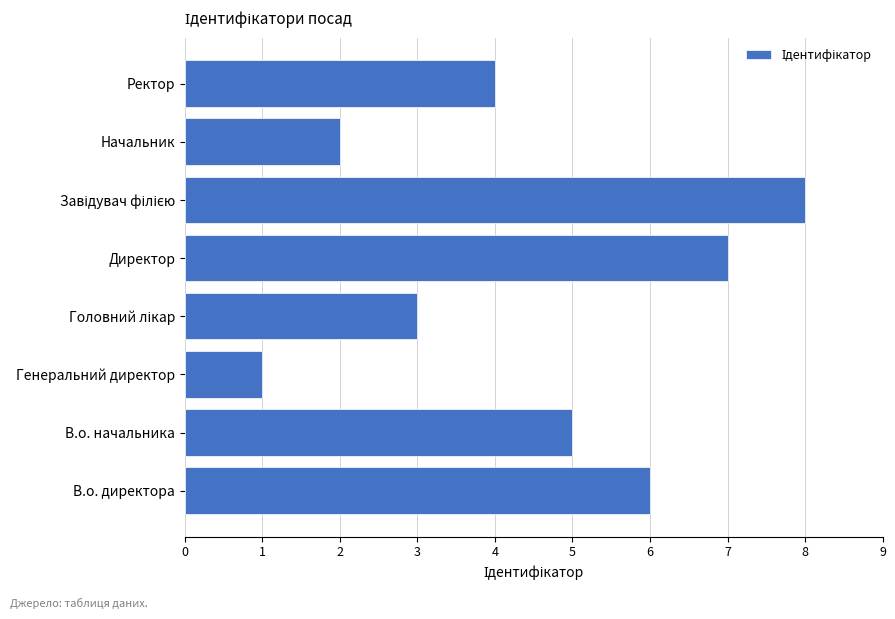

Reading bottom to top, transcribe all the data shown in this chart.

6	5	1	3	7	8	2	4